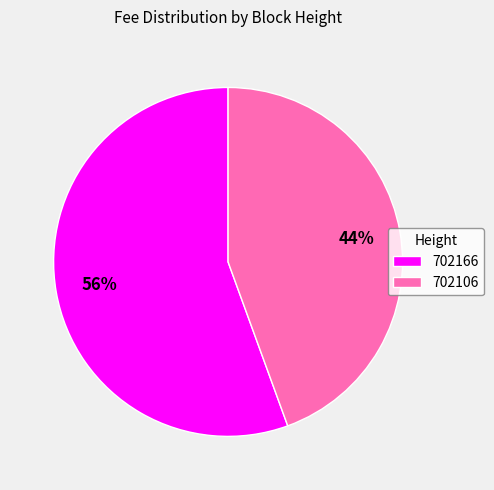

Which slice represents more than half of the pie?

702166